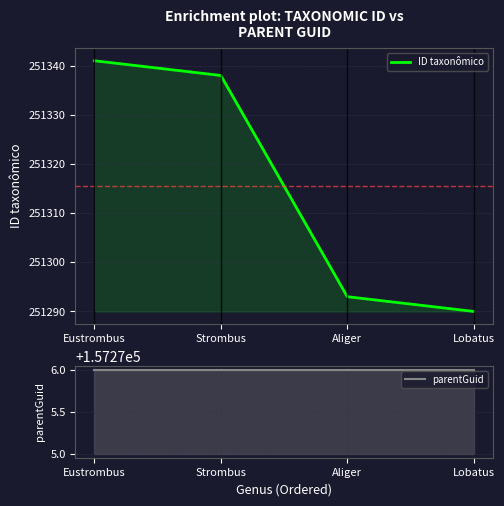

What is the label of the 2nd point from the left?

Strombus